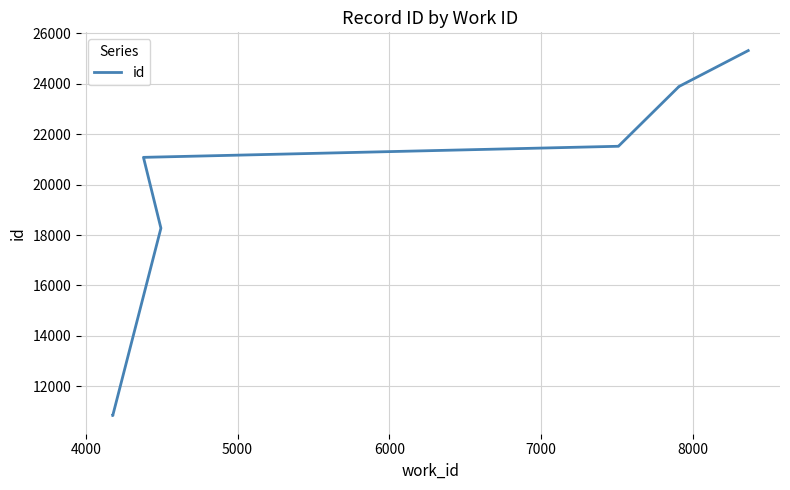

True or false: there are more than 0 points higher than both neighbors.

False